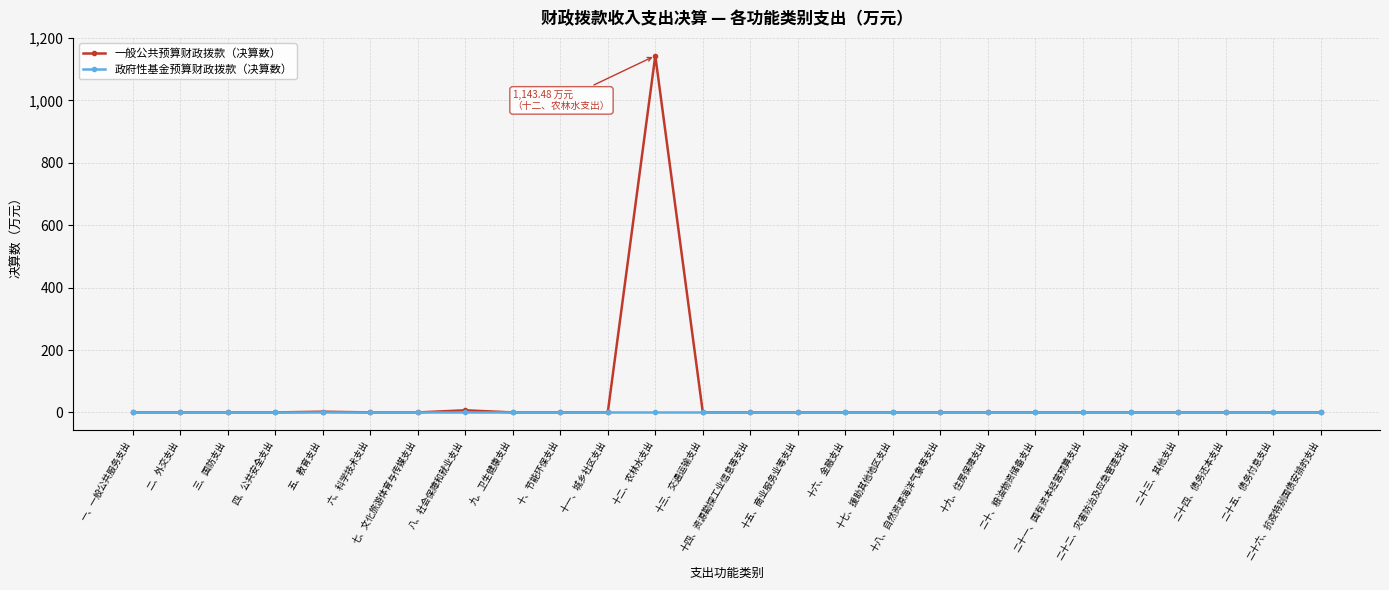

What is the label of the 2nd point from the right?

二十五、债务付息支出